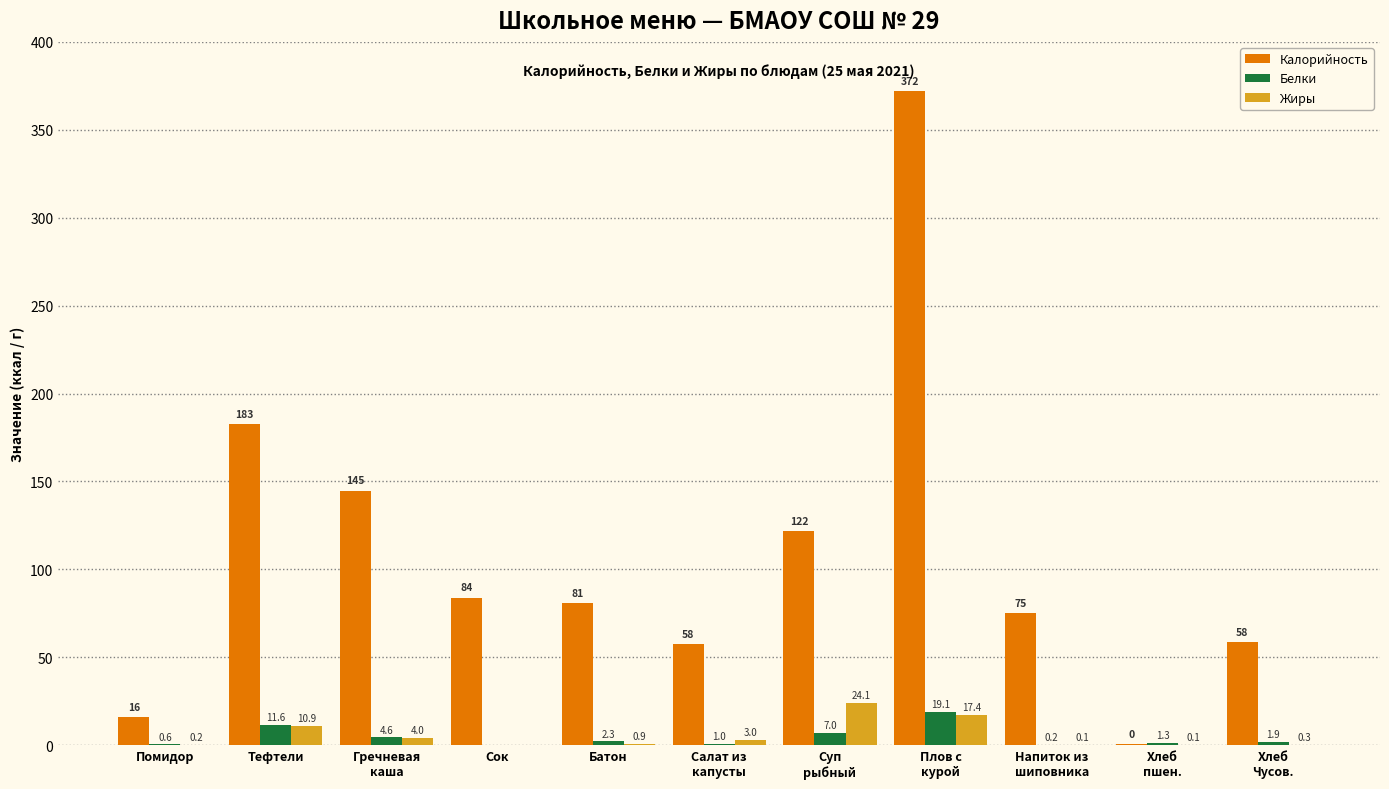

Which series has the largest total across all categories?

Калорийность